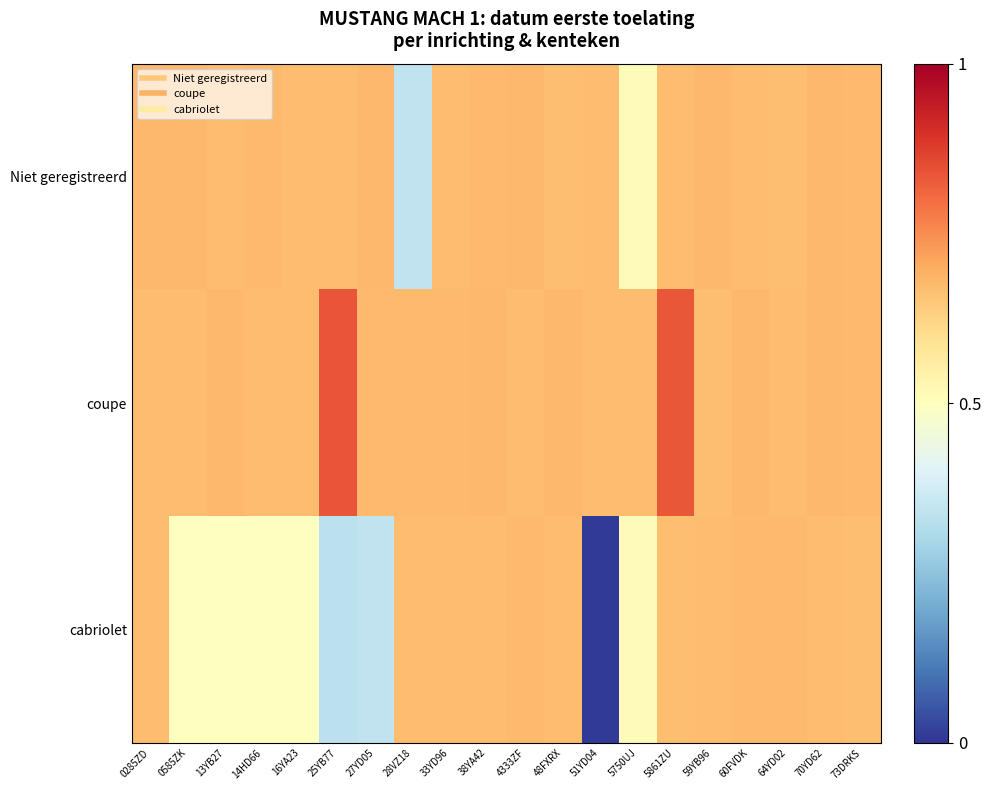

Which series has the largest range (max minus min)?

cabriolet